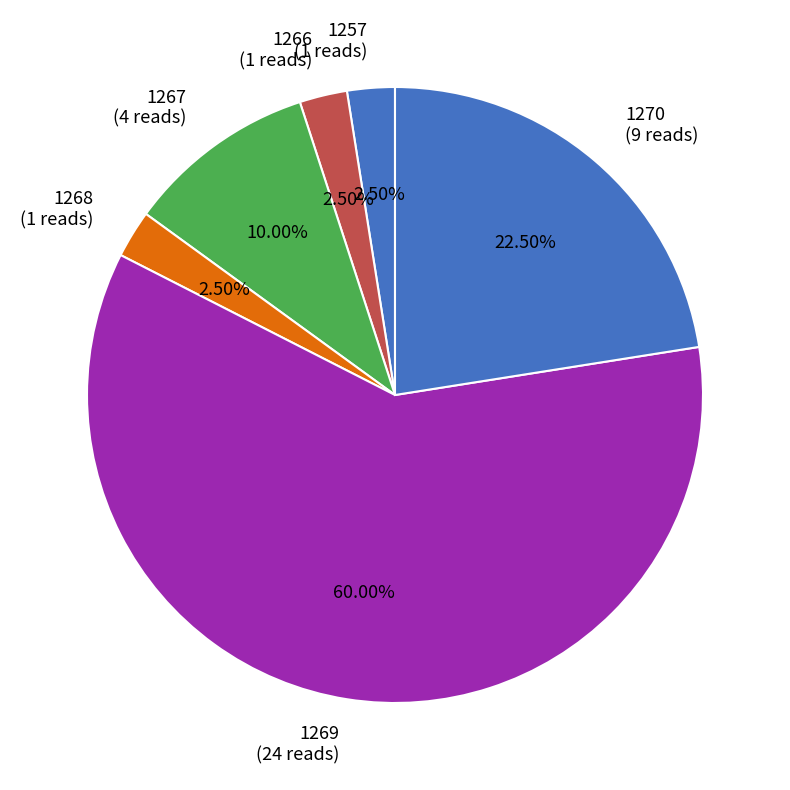

Is 1267 (4 reads) the majority of the pie?

No